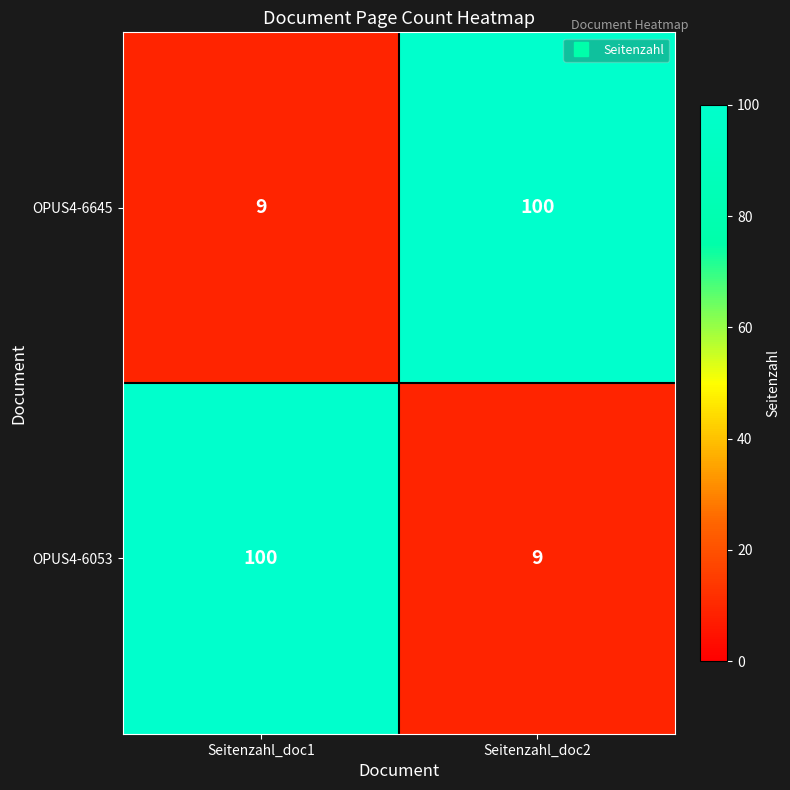

Reading left to right, list all the values displayed in this chart.

OPUS4-6645: 9	100
OPUS4-6053: 100	9